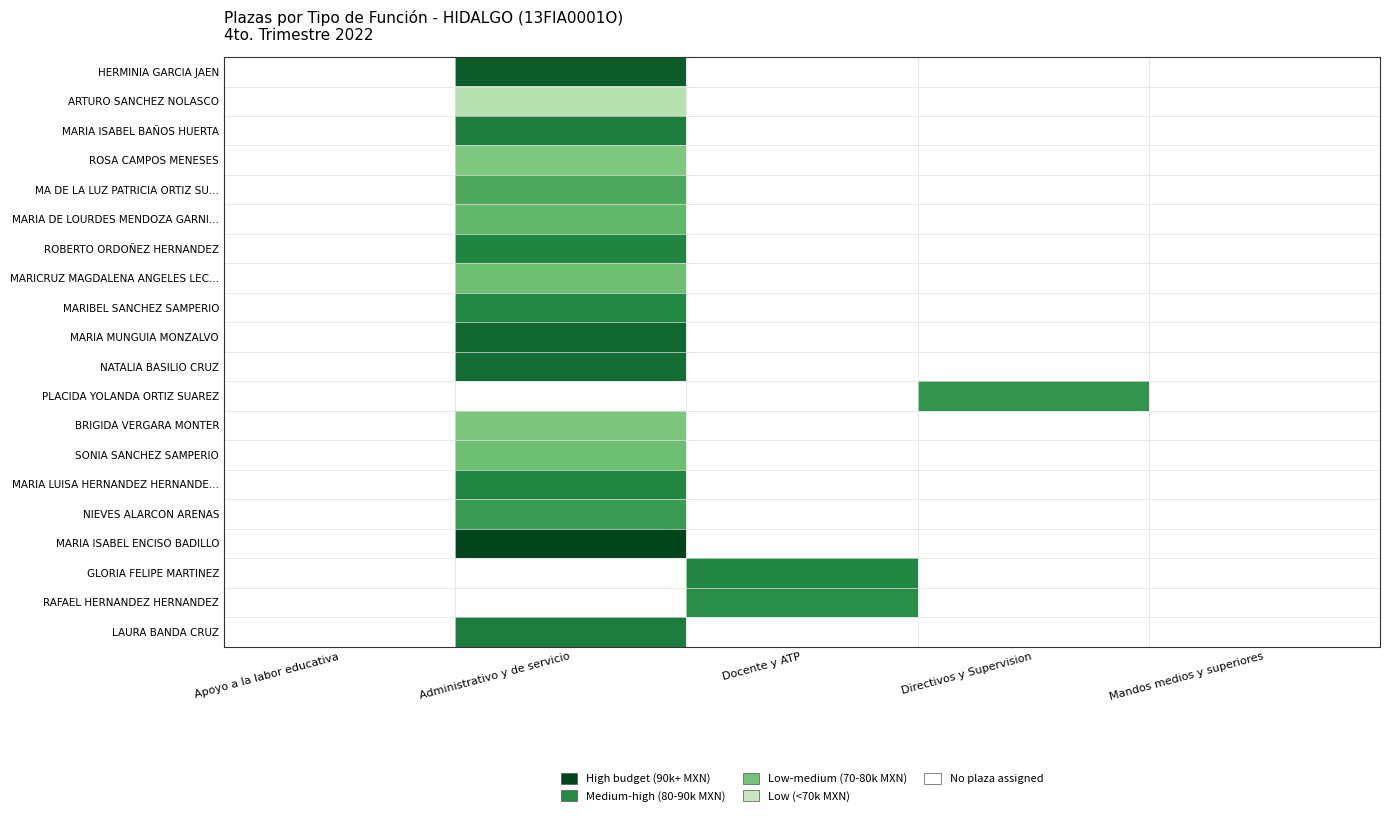

Reading left to right, what are all the values shown in this chart?

HERMINIA GARCIA JAEN: Apoyo a la labor educativa=0.0	Administrativo y de servicio=0.9	Docente y ATP=0.0	Directivos y Supervision=0.0	Mandos medios y superiores=0.0
ARTURO SANCHEZ NOLASCO: Apoyo a la labor educativa=0.0	Administrativo y de servicio=0.3	Docente y ATP=0.0	Directivos y Supervision=0.0	Mandos medios y superiores=0.0
MARIA ISABEL BAÑOS HUERTA: Apoyo a la labor educativa=0.0	Administrativo y de servicio=0.8	Docente y ATP=0.0	Directivos y Supervision=0.0	Mandos medios y superiores=0.0
ROSA CAMPOS MENESES: Apoyo a la labor educativa=0.0	Administrativo y de servicio=0.5	Docente y ATP=0.0	Directivos y Supervision=0.0	Mandos medios y superiores=0.0
MA DE LA LUZ PATRICIA ORTIZ SU...: Apoyo a la labor educativa=0.0	Administrativo y de servicio=0.6	Docente y ATP=0.0	Directivos y Supervision=0.0	Mandos medios y superiores=0.0
MARIA DE LOURDES MENDOZA GARNI...: Apoyo a la labor educativa=0.0	Administrativo y de servicio=0.6	Docente y ATP=0.0	Directivos y Supervision=0.0	Mandos medios y superiores=0.0
ROBERTO ORDOÑEZ HERNANDEZ: Apoyo a la labor educativa=0.0	Administrativo y de servicio=0.8	Docente y ATP=0.0	Directivos y Supervision=0.0	Mandos medios y superiores=0.0
MARICRUZ MAGDALENA ANGELES LEC...: Apoyo a la labor educativa=0.0	Administrativo y de servicio=0.5	Docente y ATP=0.0	Directivos y Supervision=0.0	Mandos medios y superiores=0.0
MARIBEL SANCHEZ SAMPERIO: Apoyo a la labor educativa=0.0	Administrativo y de servicio=0.8	Docente y ATP=0.0	Directivos y Supervision=0.0	Mandos medios y superiores=0.0
MARIA MUNGUIA MONZALVO: Apoyo a la labor educativa=0.0	Administrativo y de servicio=0.9	Docente y ATP=0.0	Directivos y Supervision=0.0	Mandos medios y superiores=0.0
NATALIA BASILIO CRUZ: Apoyo a la labor educativa=0.0	Administrativo y de servicio=0.9	Docente y ATP=0.0	Directivos y Supervision=0.0	Mandos medios y superiores=0.0
PLACIDA YOLANDA ORTIZ SUAREZ: Apoyo a la labor educativa=0.0	Administrativo y de servicio=0.0	Docente y ATP=0.0	Directivos y Supervision=0.7	Mandos medios y superiores=0.0
BRIGIDA VERGARA MONTER: Apoyo a la labor educativa=0.0	Administrativo y de servicio=0.5	Docente y ATP=0.0	Directivos y Supervision=0.0	Mandos medios y superiores=0.0
SONIA SANCHEZ SAMPERIO: Apoyo a la labor educativa=0.0	Administrativo y de servicio=0.5	Docente y ATP=0.0	Directivos y Supervision=0.0	Mandos medios y superiores=0.0
MARIA LUISA HERNANDEZ HERNANDE...: Apoyo a la labor educativa=0.0	Administrativo y de servicio=0.8	Docente y ATP=0.0	Directivos y Supervision=0.0	Mandos medios y superiores=0.0
NIEVES ALARCON ARENAS: Apoyo a la labor educativa=0.0	Administrativo y de servicio=0.7	Docente y ATP=0.0	Directivos y Supervision=0.0	Mandos medios y superiores=0.0
MARIA ISABEL ENCISO BADILLO: Apoyo a la labor educativa=0.0	Administrativo y de servicio=1.0	Docente y ATP=0.0	Directivos y Supervision=0.0	Mandos medios y superiores=0.0
GLORIA FELIPE MARTINEZ: Apoyo a la labor educativa=0.0	Administrativo y de servicio=0.0	Docente y ATP=0.8	Directivos y Supervision=0.0	Mandos medios y superiores=0.0
RAFAEL HERNANDEZ HERNANDEZ: Apoyo a la labor educativa=0.0	Administrativo y de servicio=0.0	Docente y ATP=0.7	Directivos y Supervision=0.0	Mandos medios y superiores=0.0
LAURA BANDA CRUZ: Apoyo a la labor educativa=0.0	Administrativo y de servicio=0.8	Docente y ATP=0.0	Directivos y Supervision=0.0	Mandos medios y superiores=0.0